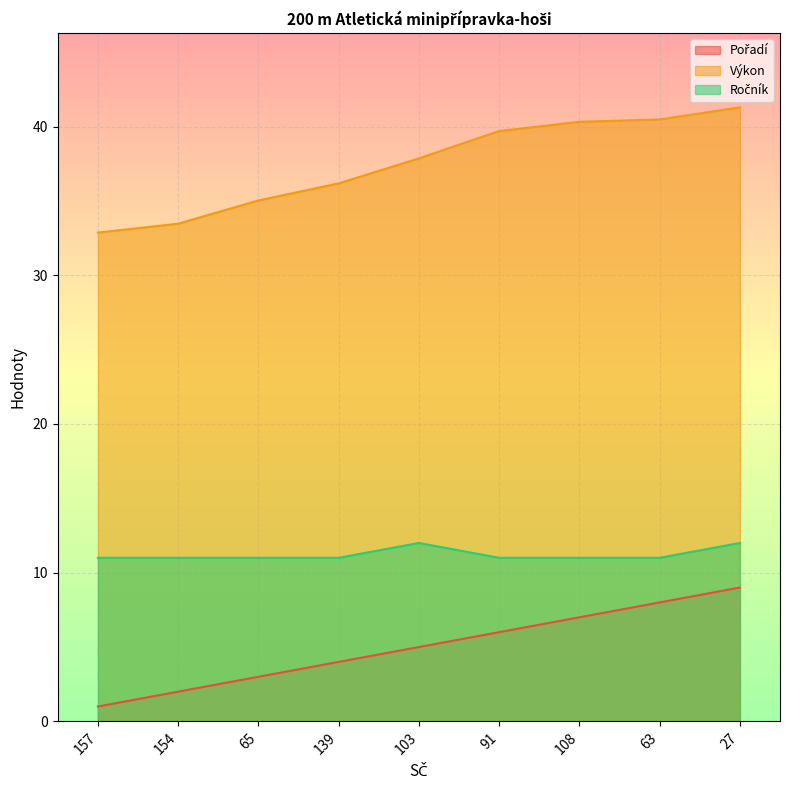

Count the number of data series in this chart.

3